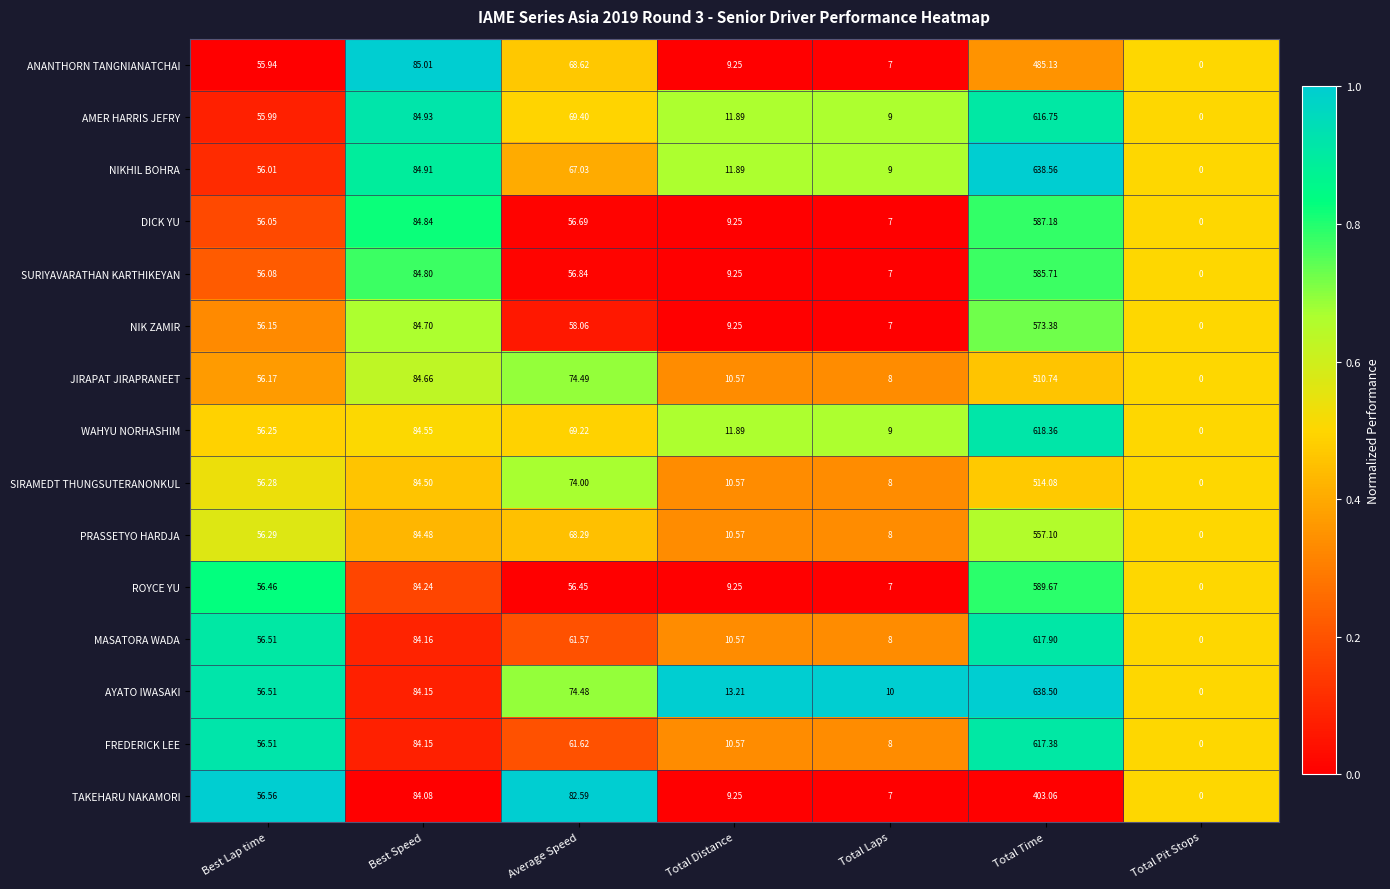

List the labels in order of NIK ZAMIR value, smallest first.

Total Pit Stops, Total Laps, Total Distance, Best Lap time, Average Speed, Best Speed, Total Time